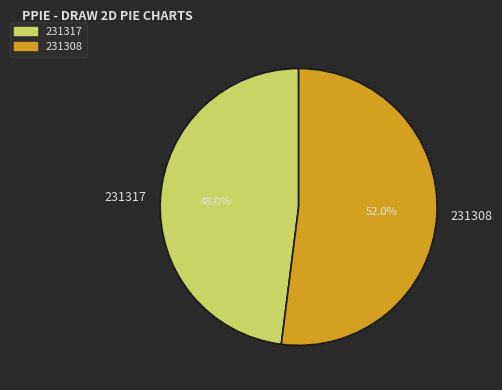

To the nearest percent, what is the average slice percentage?

50%